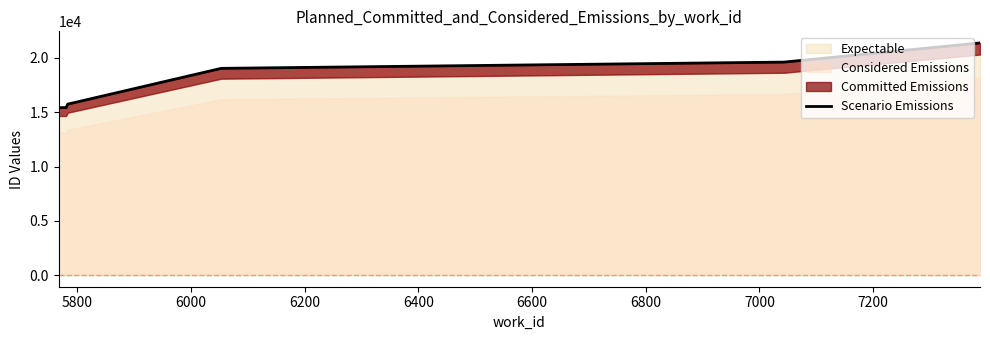

Reading left to right, list all the values displayed in this chart.

15425.0	15430.0	15747.5	19043.0	19618.5	21383.7